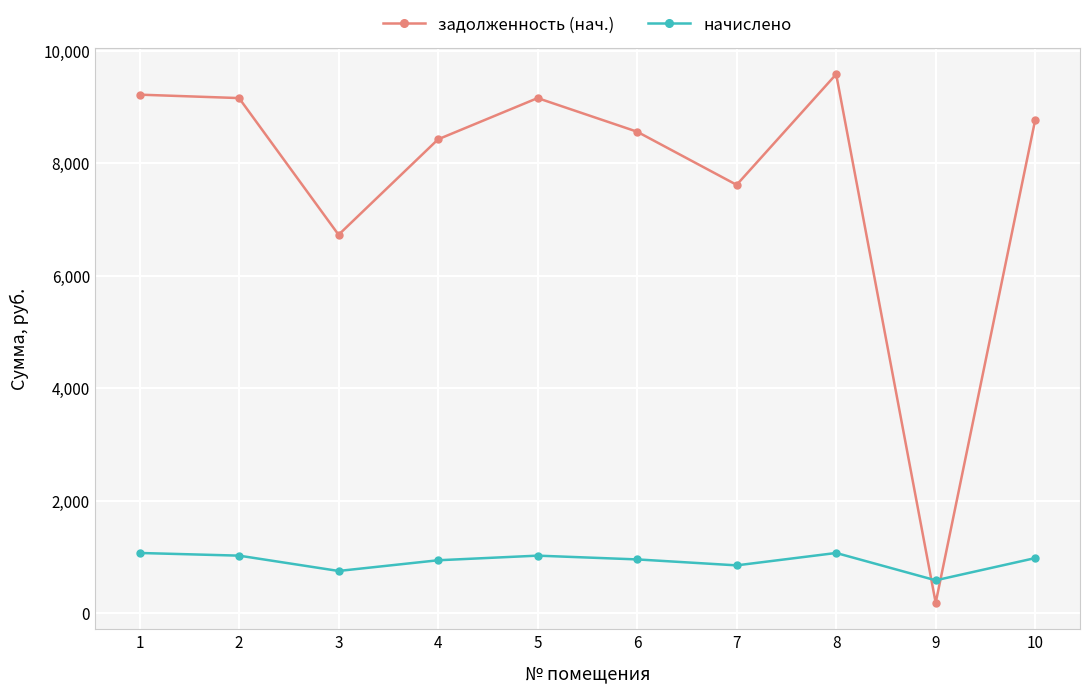

What is the greatest value displayed?

9581.1